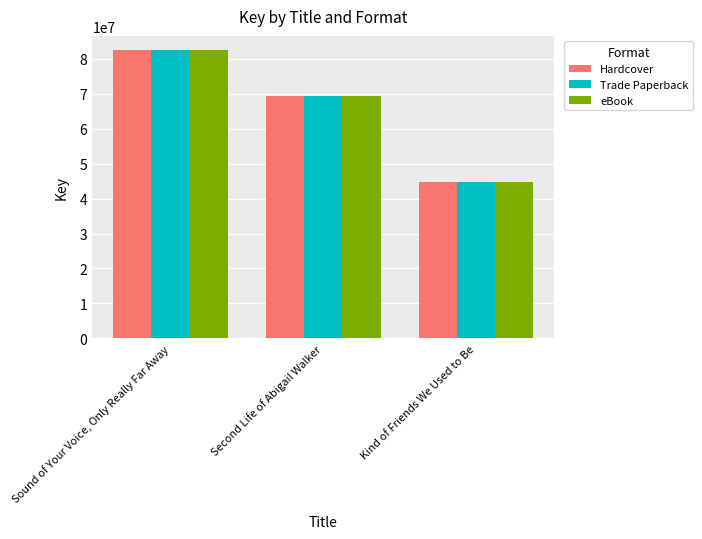

Read the Trade Paperback value at Sound of Your Voice, Only Really Far Away, to the nearest 50.

82368250